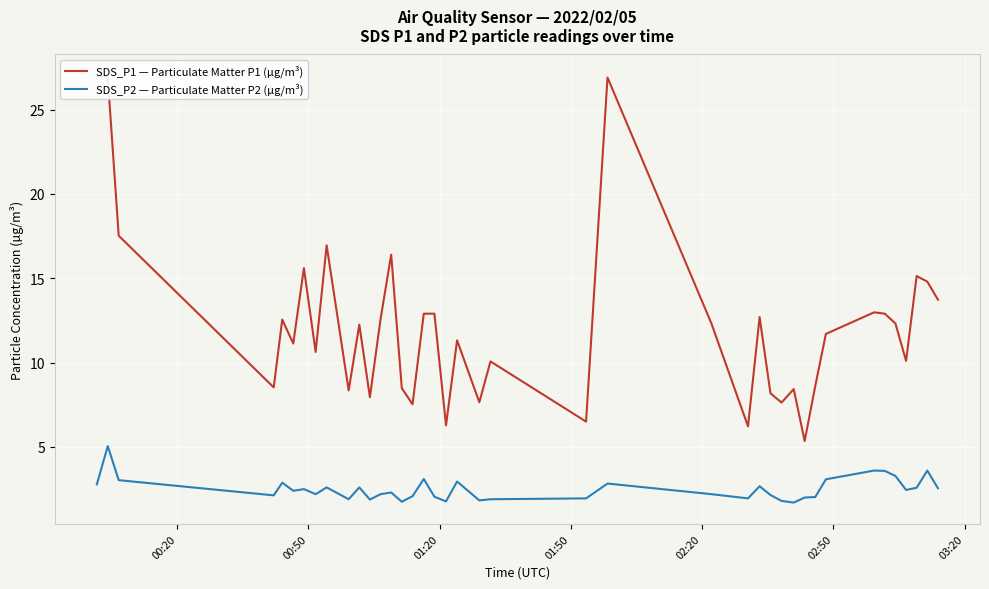

Reading right to left, extract all data points from this chart.

SDS_P1 — Particulate Matter P1 (µg/m³): 13.7	14.8	15.1	10.1	12.3	12.9	13.0	11.7	8.6	5.3	8.4	7.6	8.2	12.7	6.2	12.3	26.9	6.5	10.1	7.7	11.3	6.3	12.9	12.9	7.5	8.5	16.4	12.6	8.0	12.2	8.3	16.9	10.6	15.6	11.1	12.6	8.5	17.5	26.9	27.0
SDS_P2 — Particulate Matter P2 (µg/m³): 2.5	3.6	2.6	2.5	3.3	3.6	3.6	3.1	2.0	2.0	1.7	1.8	2.1	2.7	1.9	2.2	2.8	1.9	1.9	1.8	3.0	1.8	2.0	3.1	2.1	1.8	2.3	2.2	1.9	2.6	1.9	2.6	2.2	2.5	2.4	2.9	2.1	3.0	5.0	2.8